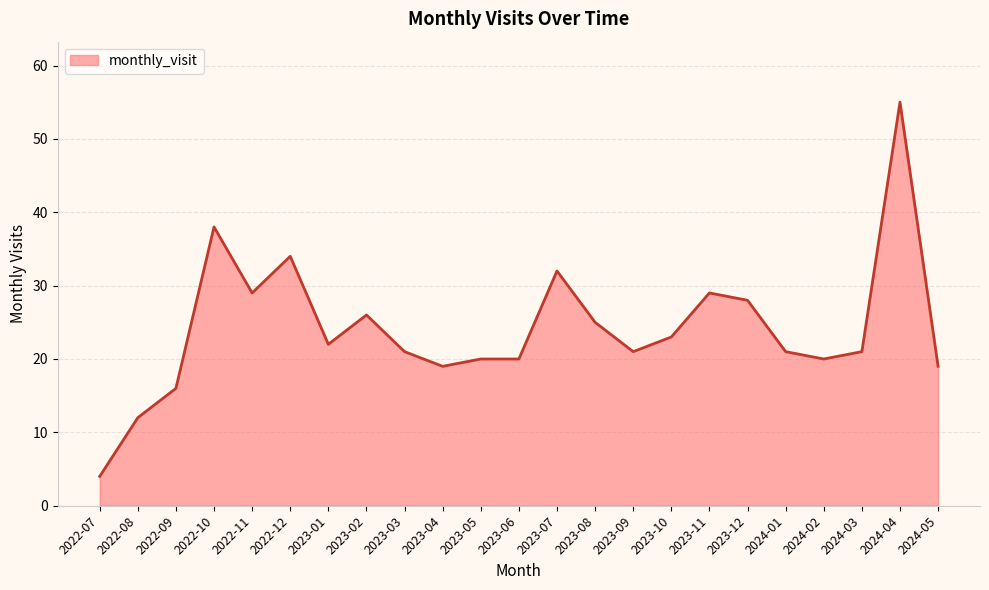

Is it true that the value at 2023-06 is 20?

True